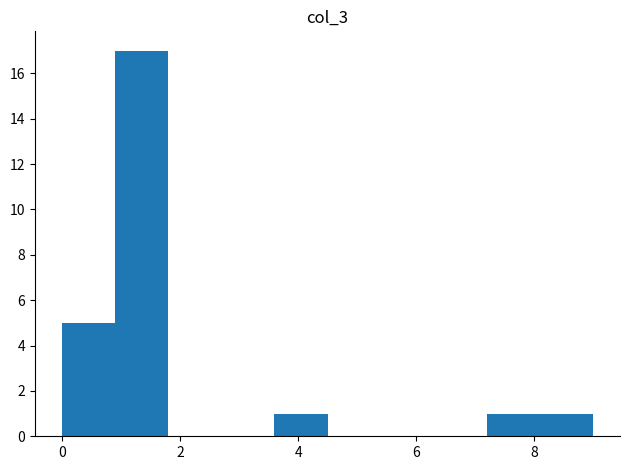

Reading left to right, list every bar in this chart as the range it spans on the x-axis followed by its height. Neither the bar edges nor the heights are printed on the chart, so give them approximately, as read against the axes.

0.0 to 0.9: 5
0.9 to 1.8: 17
1.8 to 2.7: 0
2.7 to 3.6: 0
3.6 to 4.5: 1
4.5 to 5.4: 0
5.4 to 6.3: 0
6.3 to 7.2: 0
7.2 to 8.1: 1
8.1 to 9.0: 1